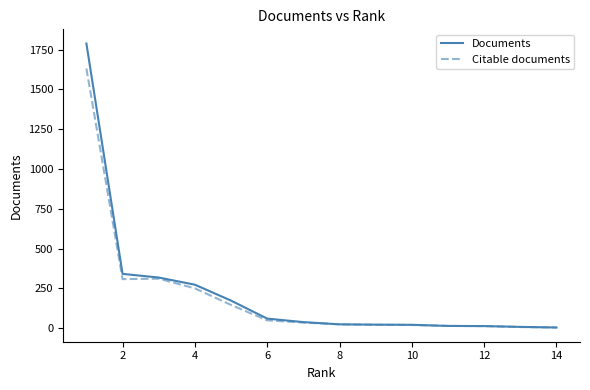

What is the maximum value for Documents?

1788